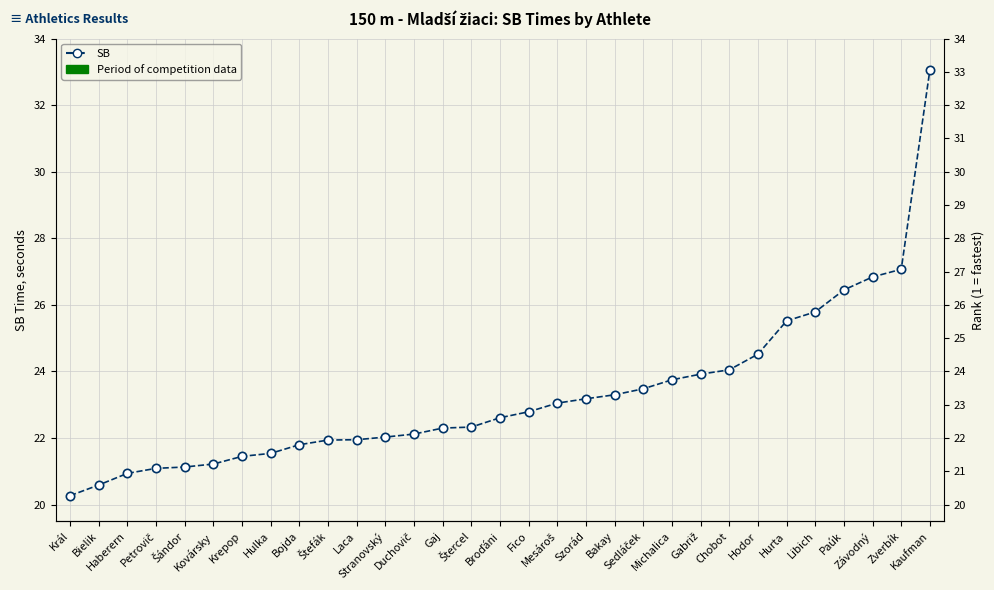

How many lines are shown in the chart?

1